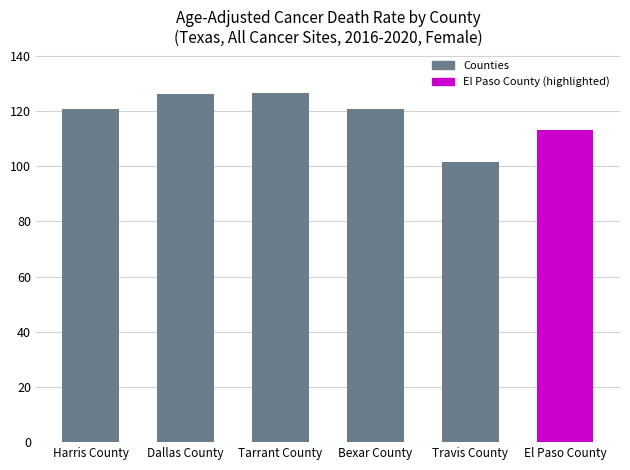

What is the difference between the maximum and second lowest values?

13.5